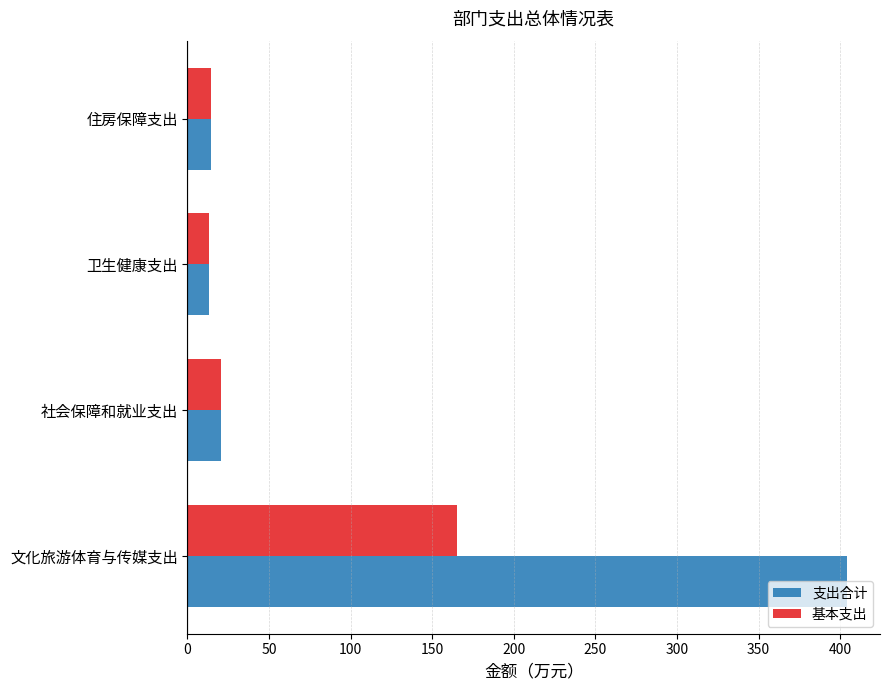

List the series in order of their overall mean, highest first.

支出合计, 基本支出